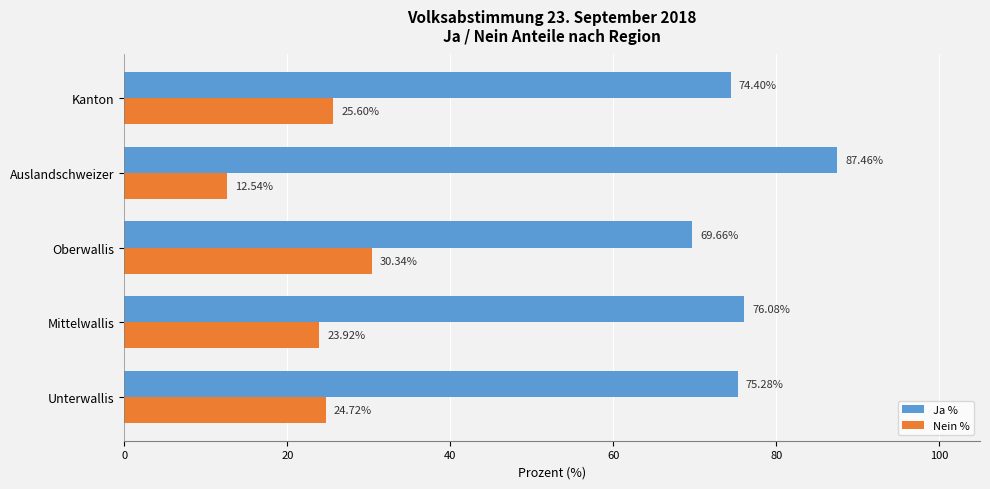

What is the spread (max minus min) of values at Unterwallis?

50.6